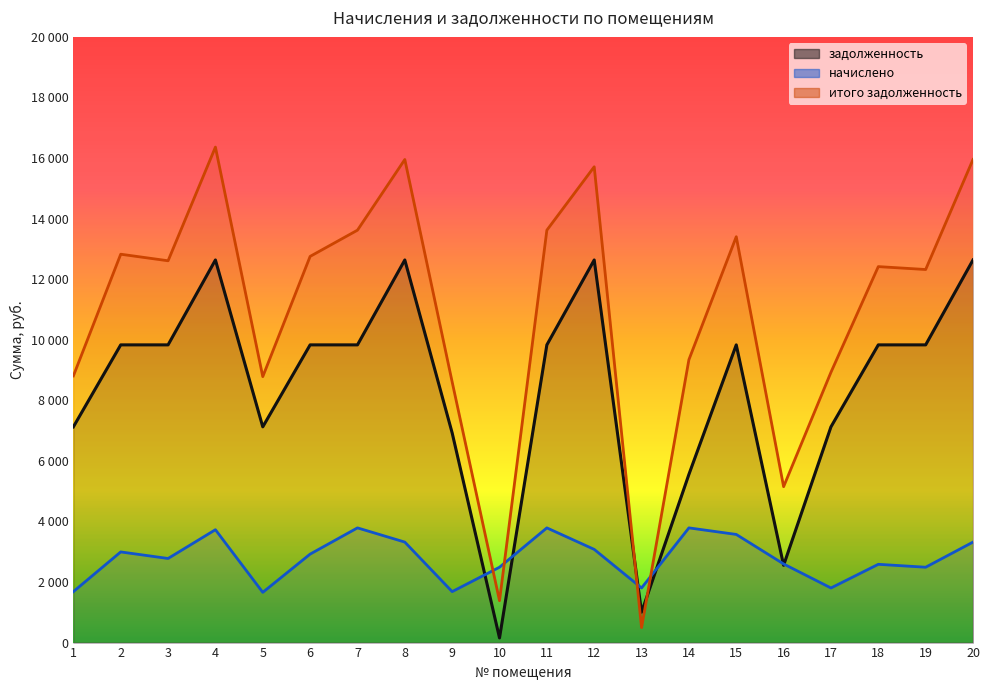

List the labels in order of итого задолженность value, largest first.

4, 8, 20, 12, 7, 11, 15, 2, 6, 3, 18, 19, 14, 17, 1, 5, 9, 16, 10, 13